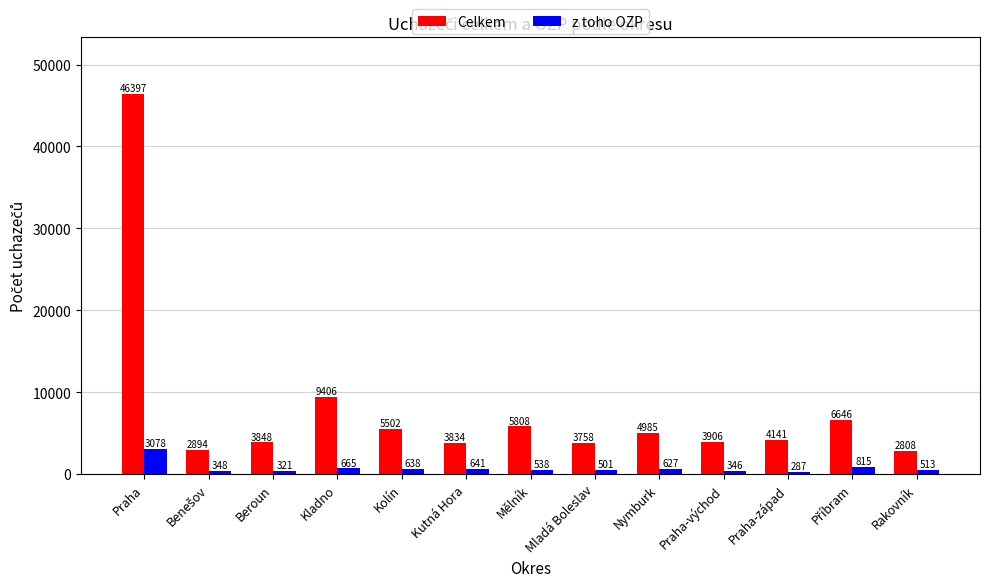

What is the difference between the Celkem values at Kutná Hora and Praha-západ?

307